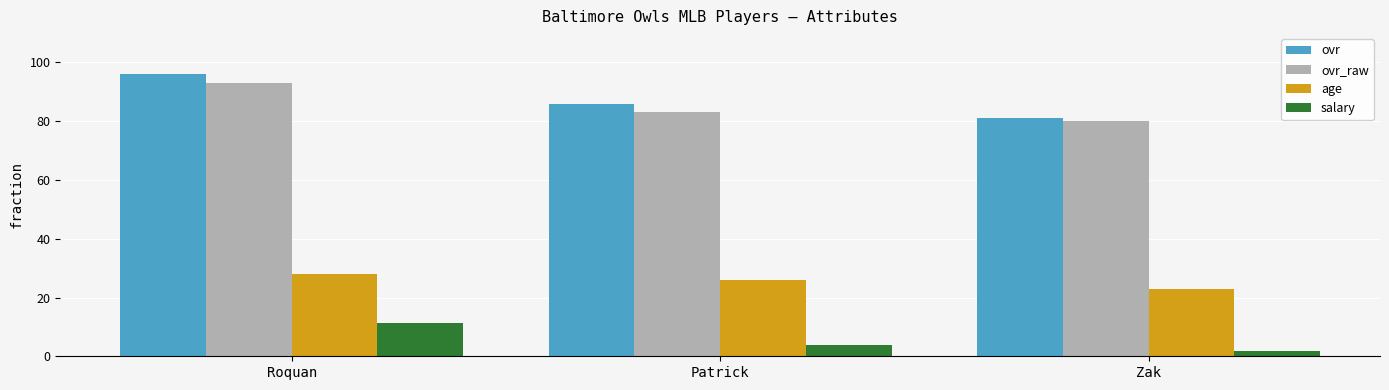

At how many categories does at least one series exceed 42?

3